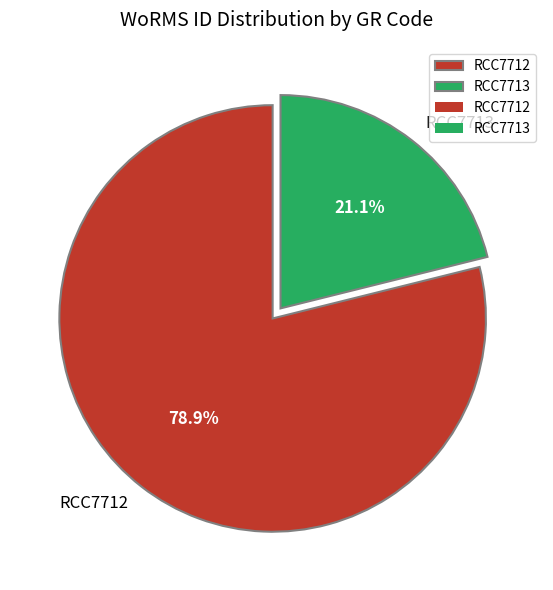

Which slice is the largest?

RCC7712